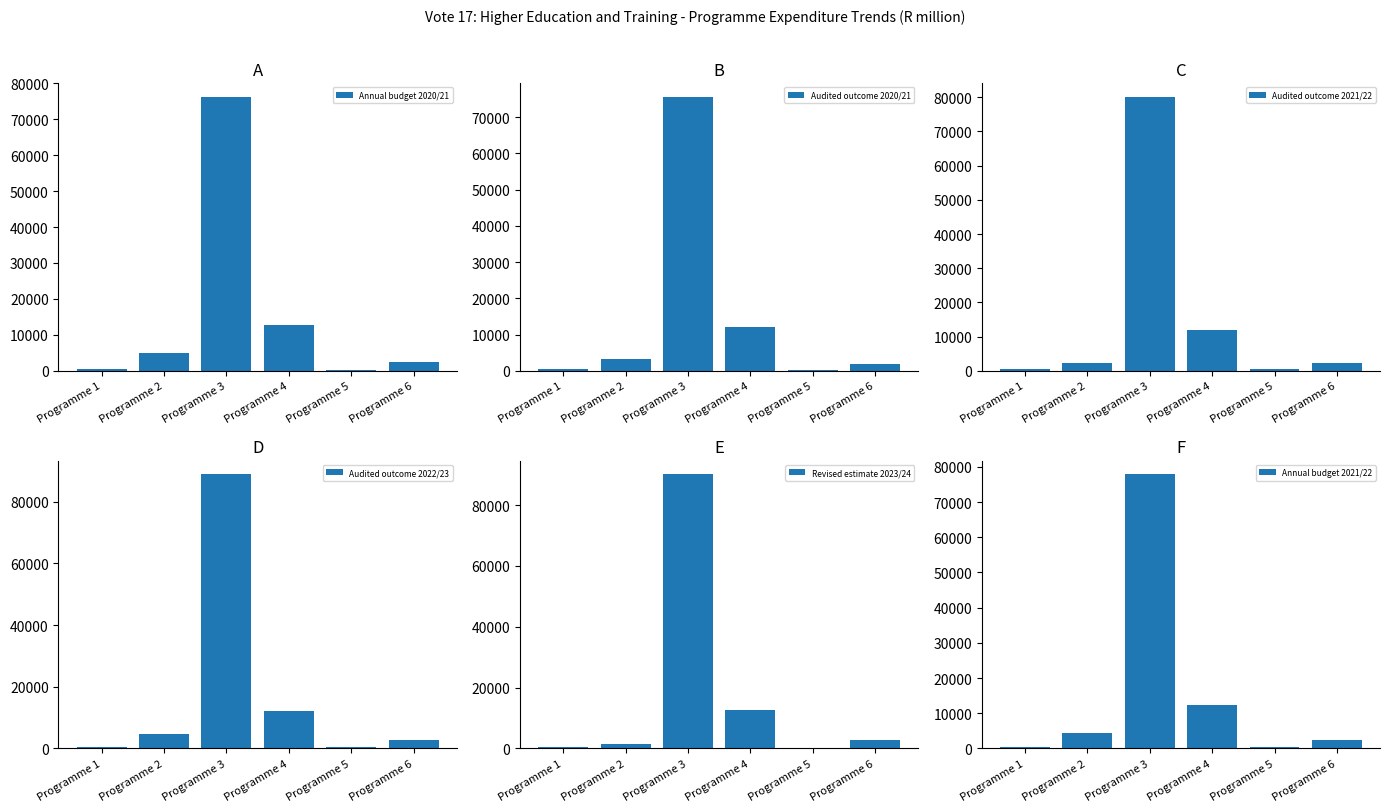

Reading right to left, what are all the values shown in this chart?

Annual budget 2020/21: 2518.2	318.5	12854.3	76222.5	5039.2	491.2
Audited outcome 2020/21: 1999.9	273.7	12079.9	75650.2	3294.3	399.4
Audited outcome 2021/22: 2180.5	392.0	12062.3	80130.7	2216.9	432.6
Audited outcome 2022/23: 2632.0	406.0	12282.5	88818.6	4683.5	452.1
Revised estimate 2023/24: 2852.5	294.8	12556.2	90093.2	1479.2	467.3
Annual budget 2021/22: 2418.7	307.9	12381.6	77838.4	4333.4	504.0